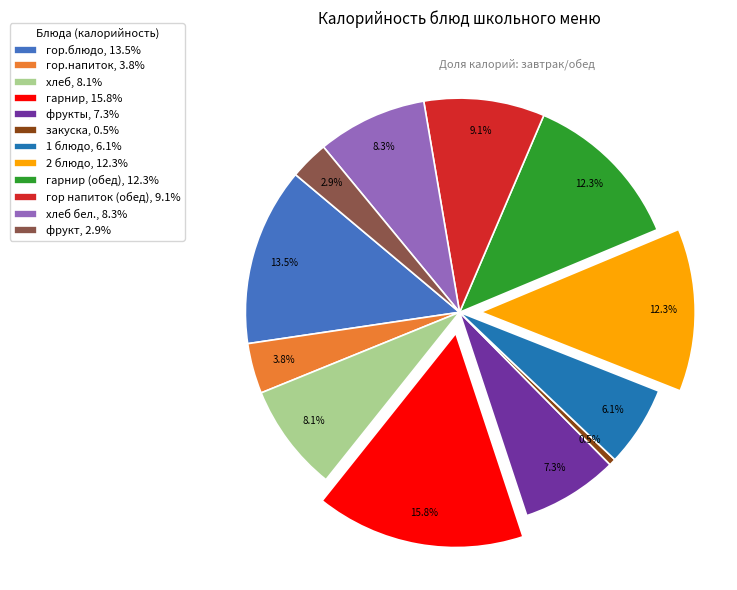

How many slices are in this pie chart?

12